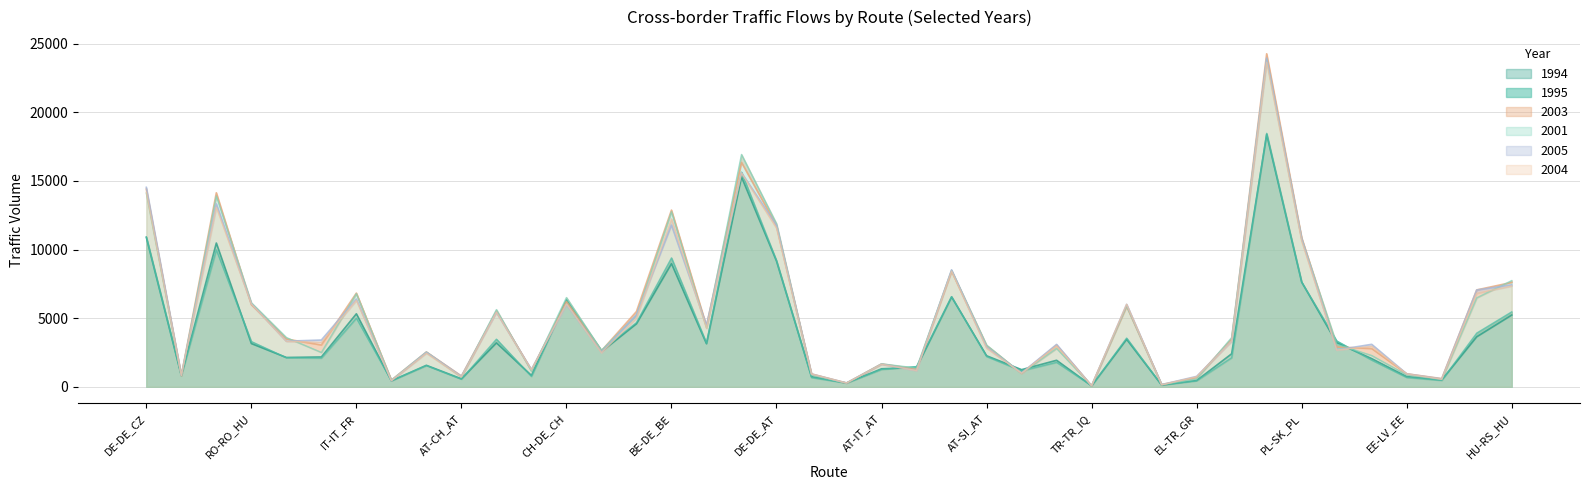

What is the difference between the 1994 values at LU-LU_BE and DE-DE_AT?

8661